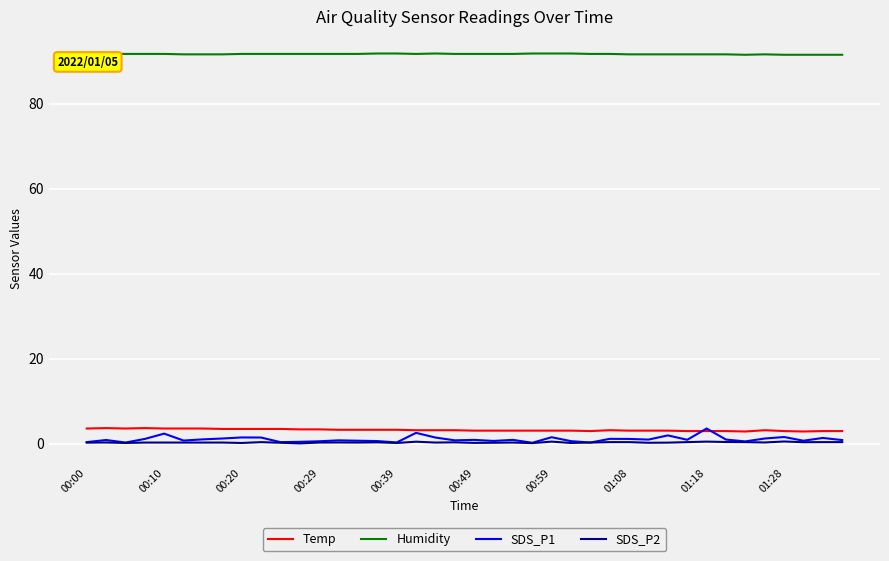

What is the highest value of the Humidity series?

91.8